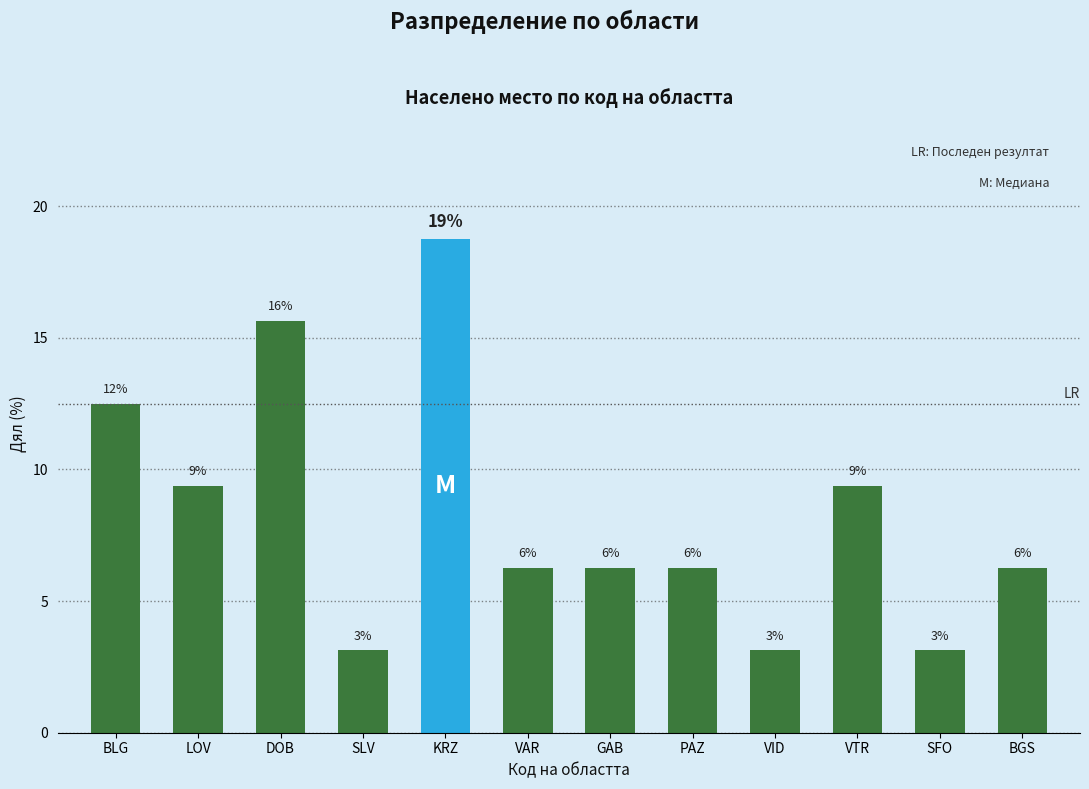

Does the chart contain stacked bars?

No